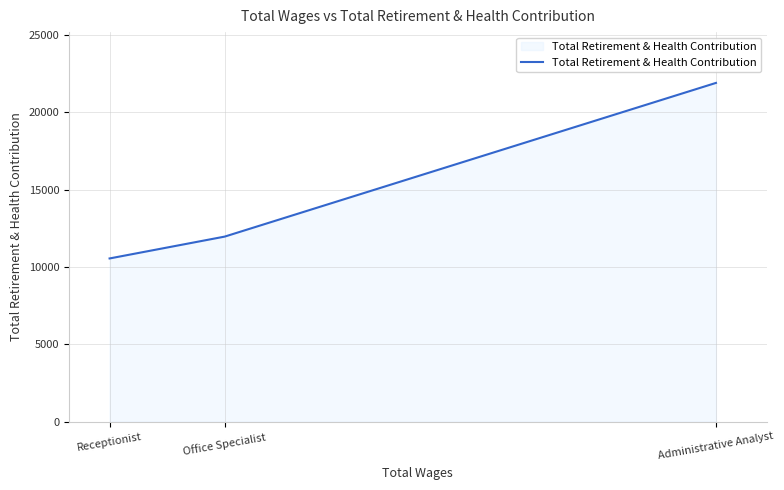

Rank the categories by value from highest to lowest.

Administrative Analyst, Office Specialist, Receptionist